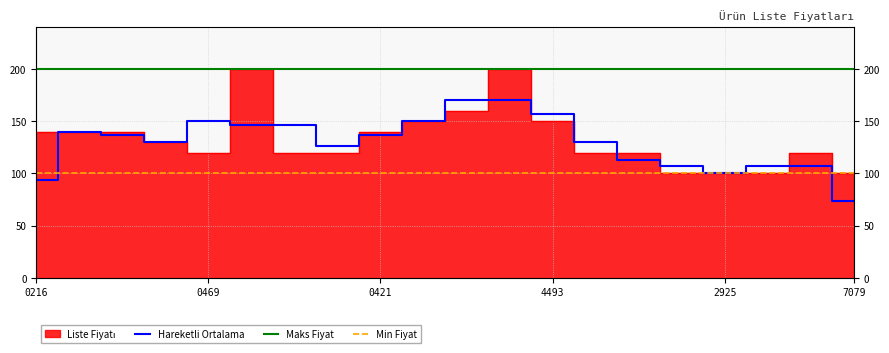

List the labels in order of value, largest first.

9786258150452, 9786055914851, 9786258150254, 9786258150414, 9786055914493, 9786258150216, 9786258150209, 9786258150193, 9786258150421, 9786057409713, 9786258150469, 9786258150445, 9786258150438, 9799944537086, 9799944537024, 9799944592917, 9799944537031, 9789944592925, 9799944537048, 9799944537079